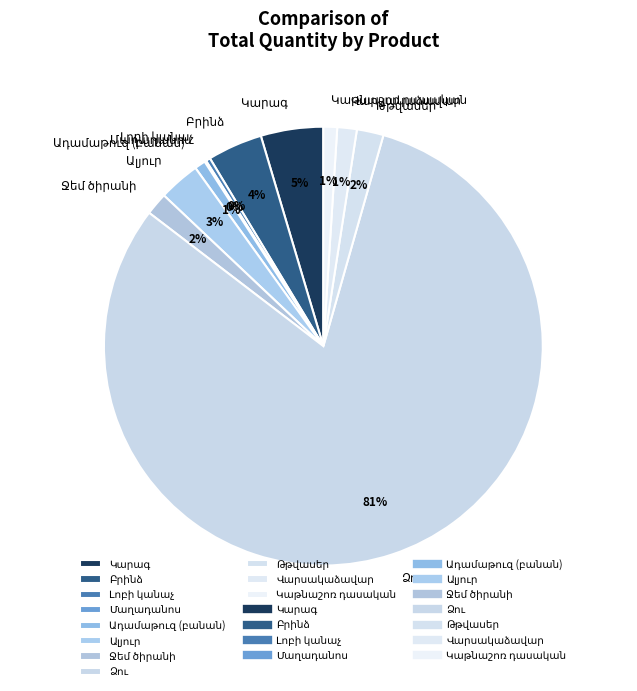

To the nearest percent, what is the average slice percentage?

9%